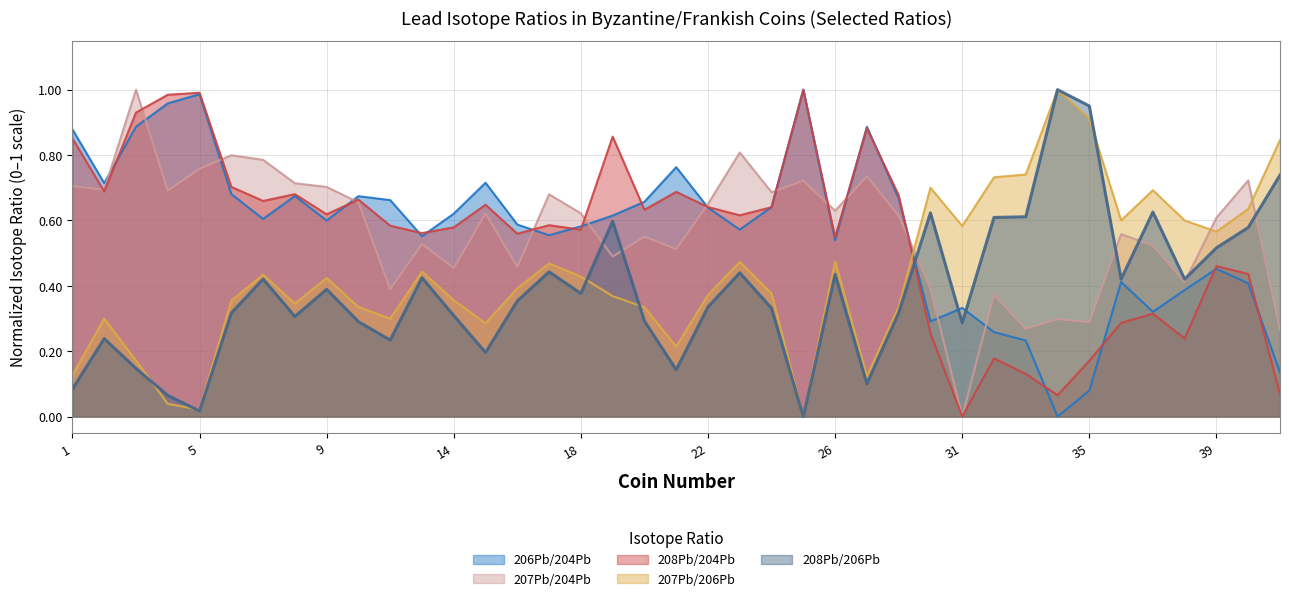

What is the value of the 207Pb/206Pb point at the 39th from the left?

0.8